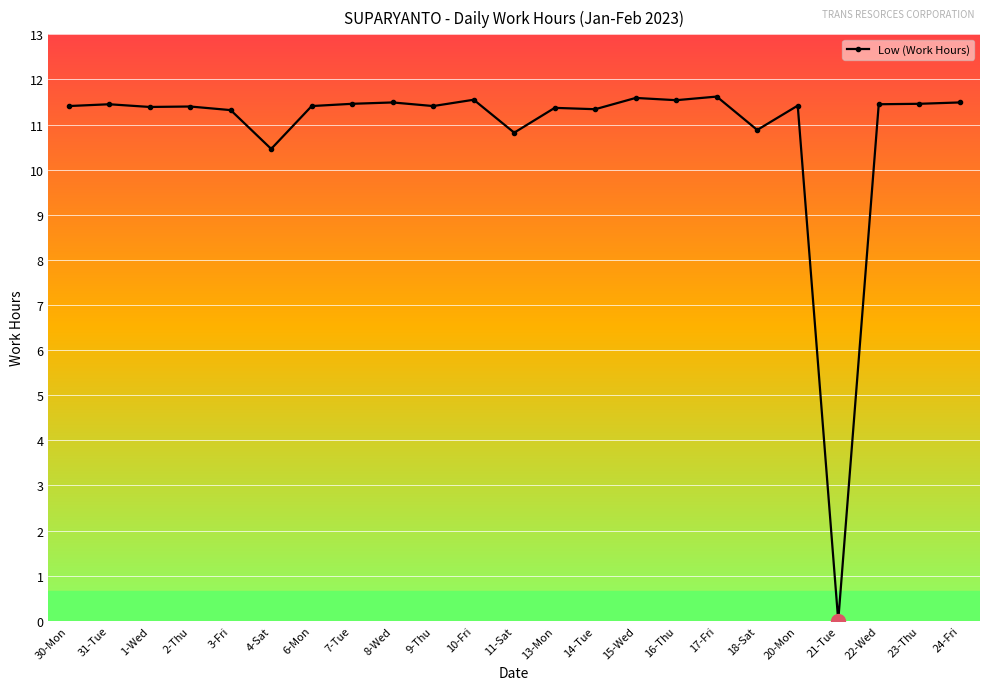

Which has a higher value, 24-Fri or 13-Mon?

24-Fri